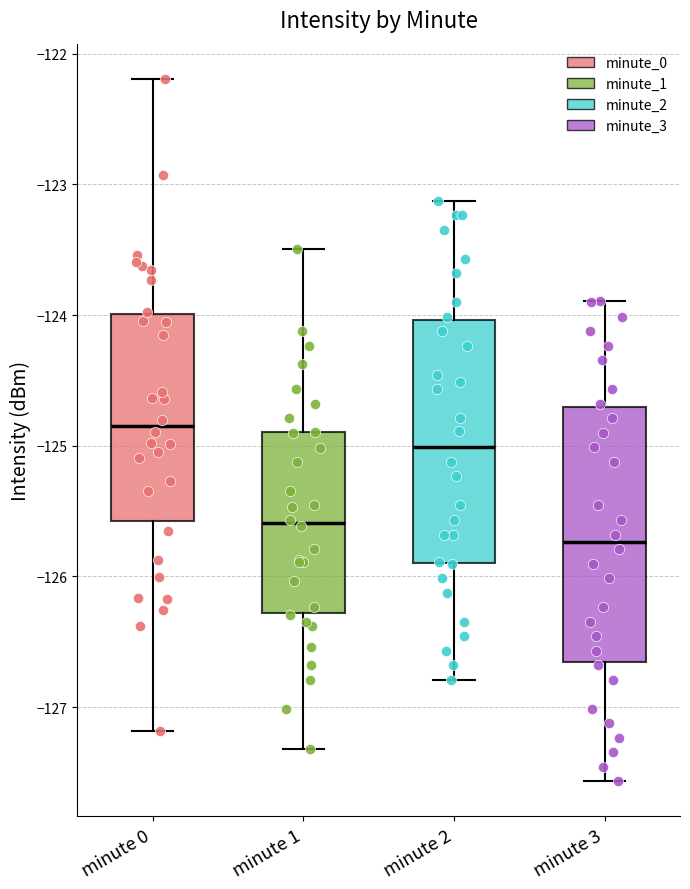

Reading left to right, read every box against the y-axis: the position of its median line, the range the box covers, and the ends of its whiskers. The values are not printed on the chart, so give them approximately, as read against the axis.

minute 0: median -124.8, box -125.6 to -124.0, whiskers -127.2 to -122.2
minute 1: median -125.6, box -126.3 to -124.9, whiskers -127.3 to -123.5
minute 2: median -125.0, box -125.9 to -124.0, whiskers -126.8 to -123.1
minute 3: median -125.7, box -126.7 to -124.7, whiskers -127.6 to -123.9